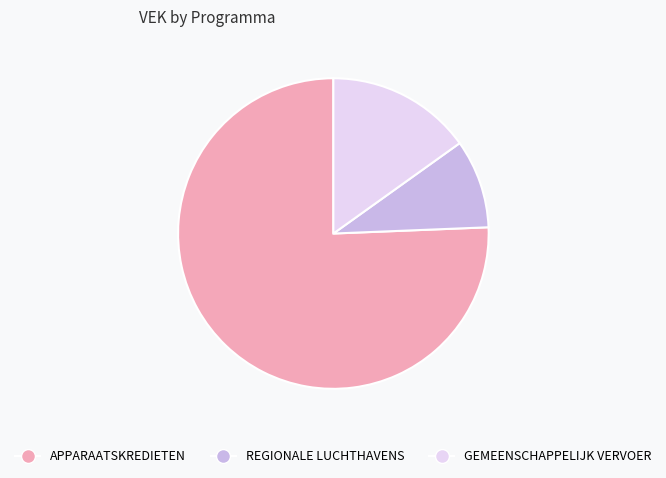

True or false: GEMEENSCHAPPELIJK VERVOER accounts for 15% of the total.

True